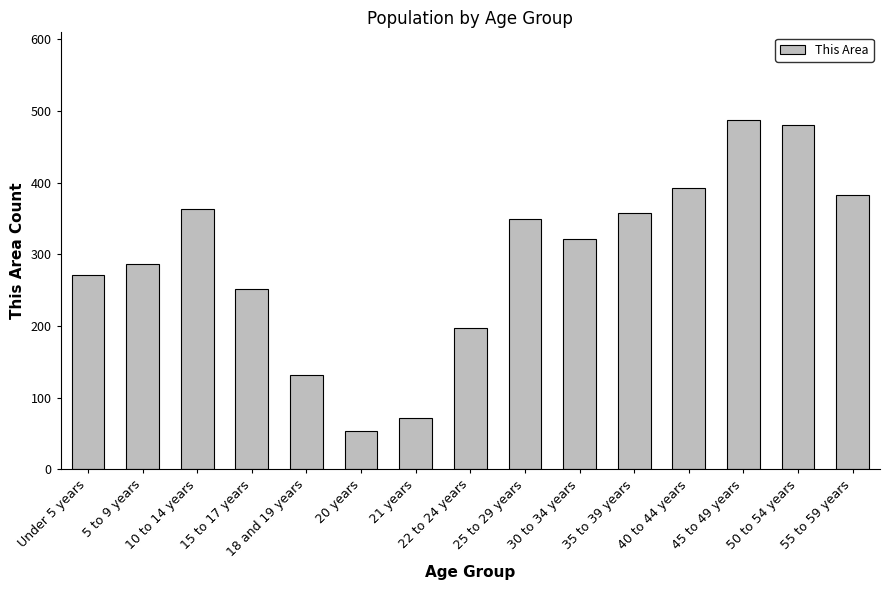

What is the ratio of the value at 5 to 9 years to the value at 18 and 19 years?

2.2